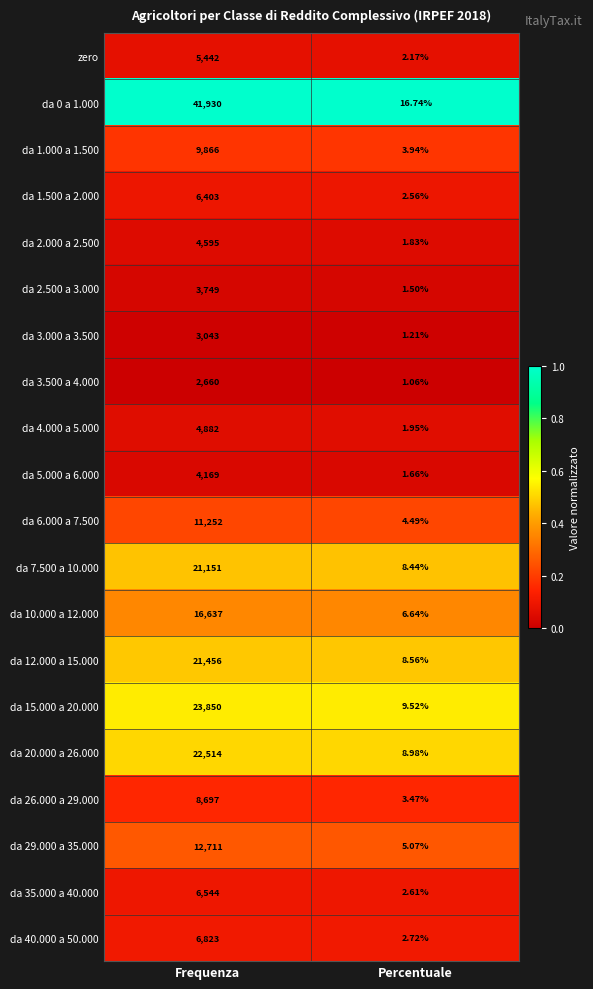

List the series in order of their peak value, highest first.

da 0 a 1.000, da 15.000 a 20.000, da 20.000 a 26.000, da 12.000 a 15.000, da 7.500 a 10.000, da 10.000 a 12.000, da 29.000 a 35.000, da 6.000 a 7.500, da 1.000 a 1.500, da 26.000 a 29.000, da 40.000 a 50.000, da 35.000 a 40.000, da 1.500 a 2.000, zero, da 4.000 a 5.000, da 2.000 a 2.500, da 5.000 a 6.000, da 2.500 a 3.000, da 3.000 a 3.500, da 3.500 a 4.000